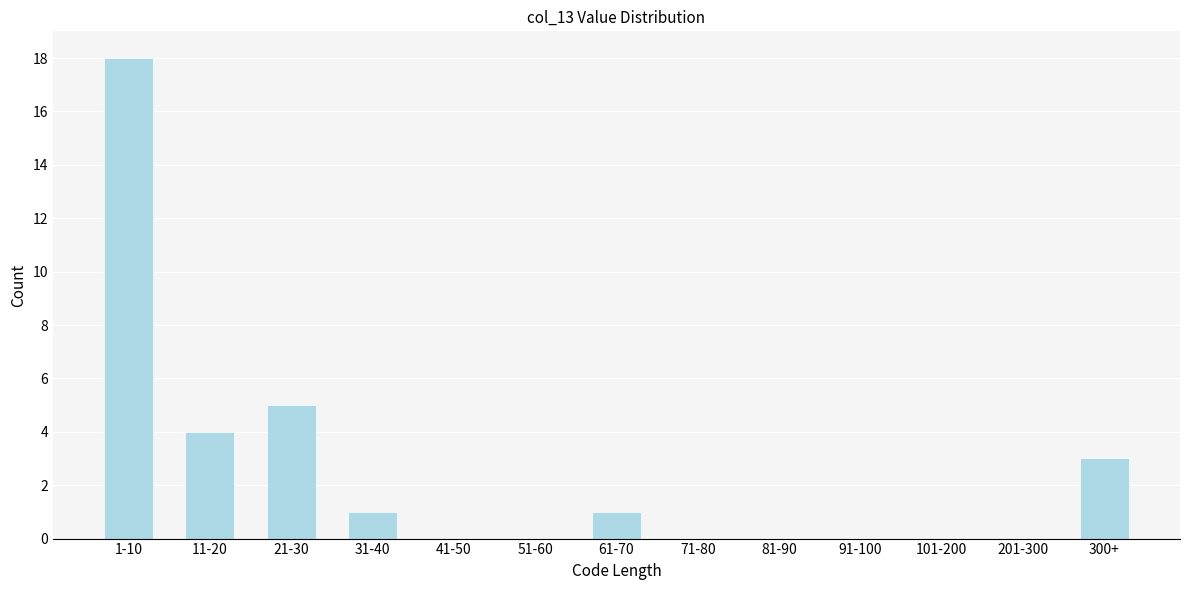

Reading right to left, what are all the values shown in this chart?

300+=3	201-300=0	101-200=0	91-100=0	81-90=0	71-80=0	61-70=1	51-60=0	41-50=0	31-40=1	21-30=5	11-20=4	1-10=18